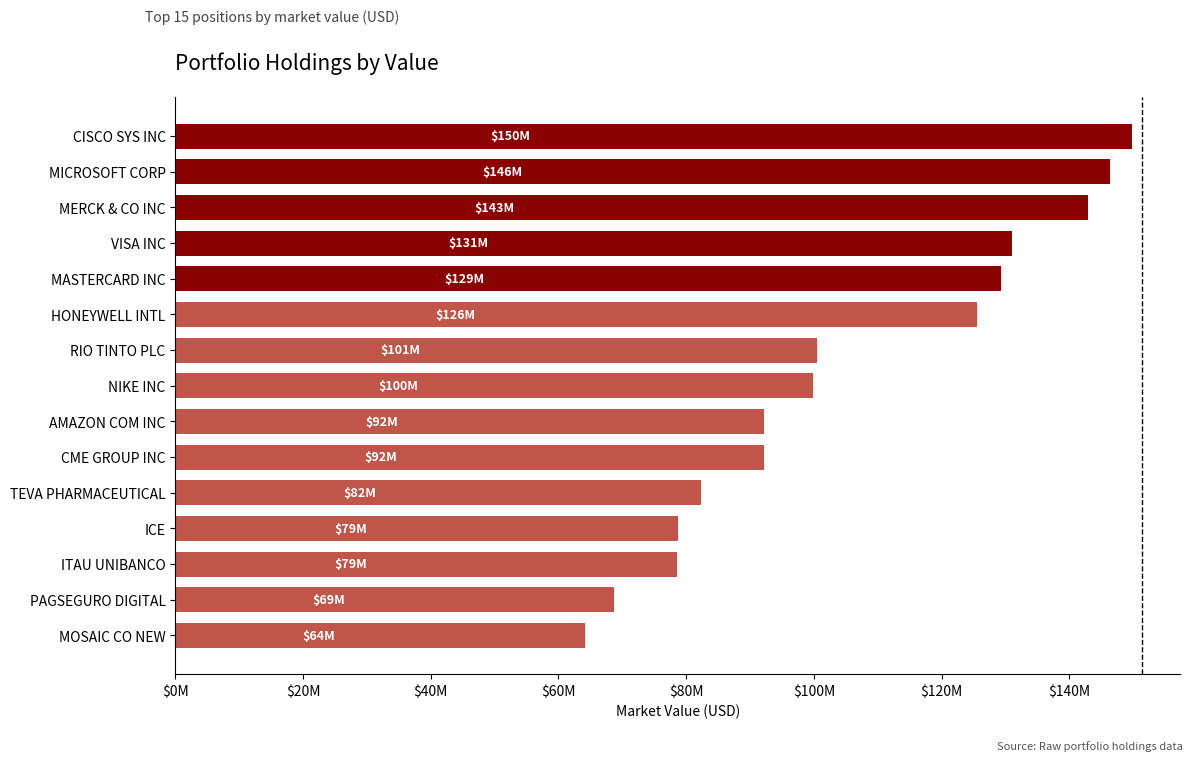

Does the chart contain any negative values?

No